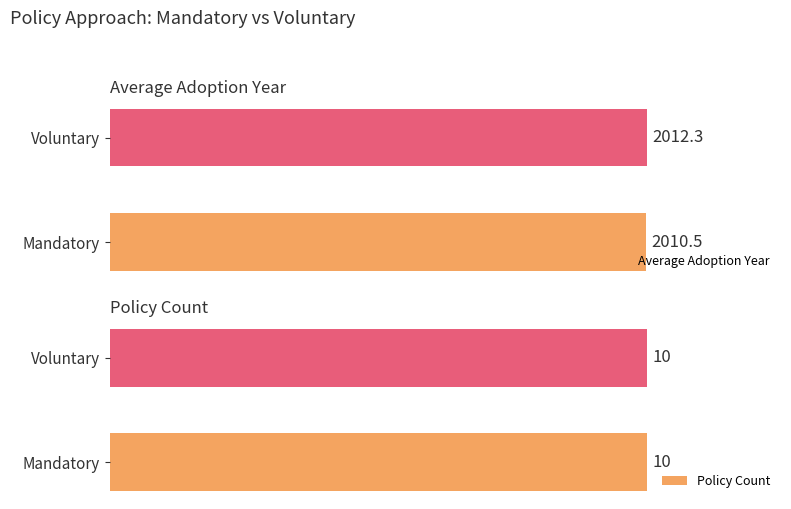

At which label is Average Adoption Year closest to 2011?

Mandatory